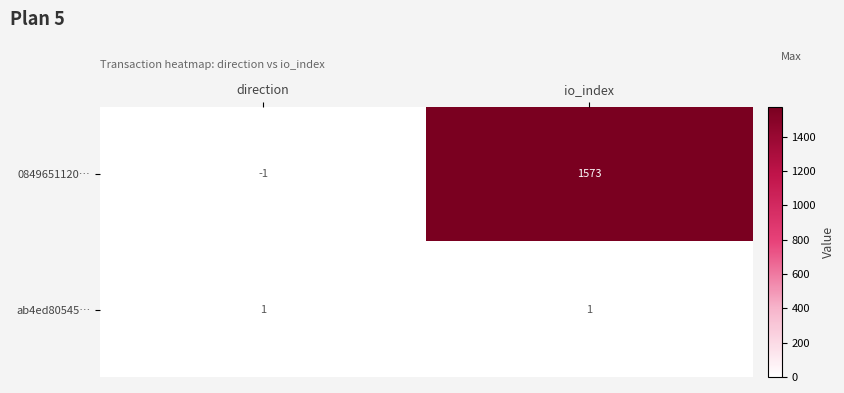

What is the difference between the highest and lowest values at direction?

2